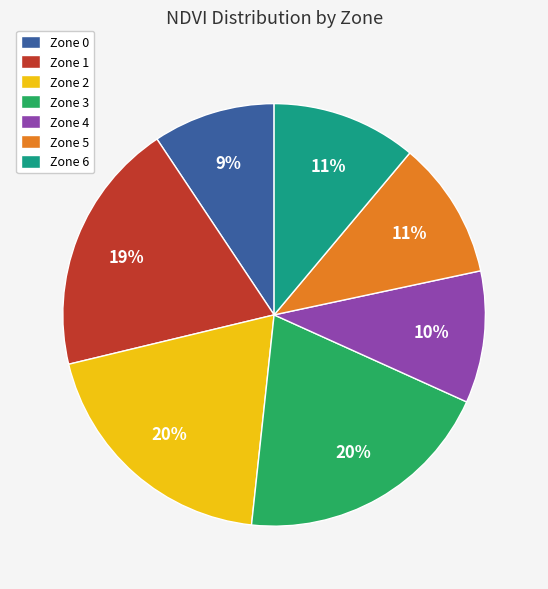

Combined, do Zone 5 and Zone 4 account for over 50%?

No